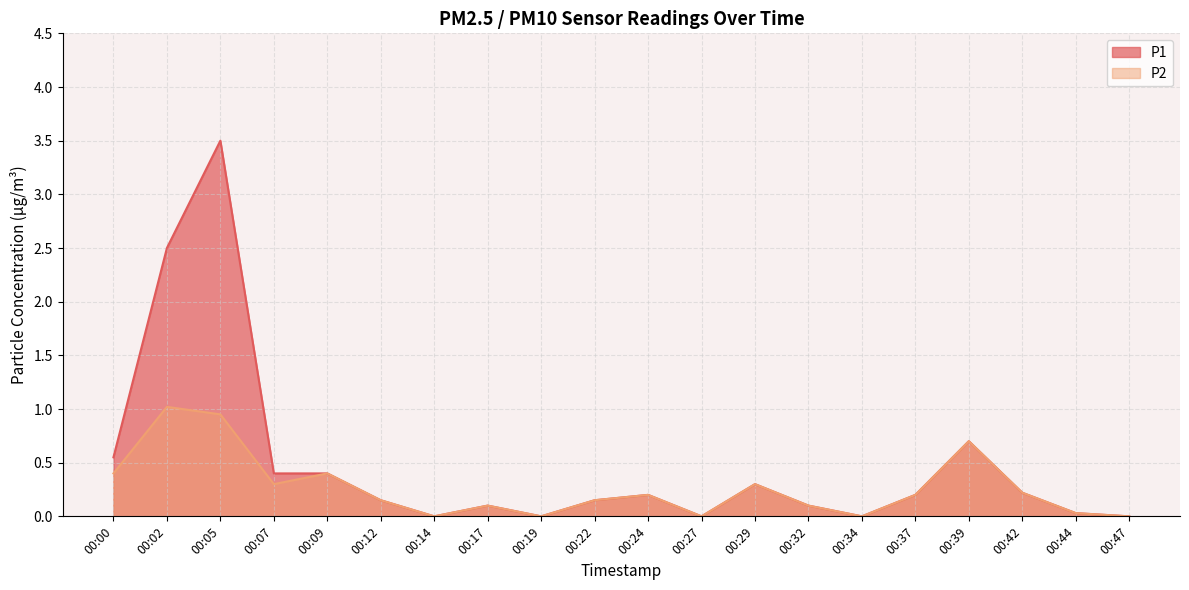

What is the total value across all series at 00:37?

0.4